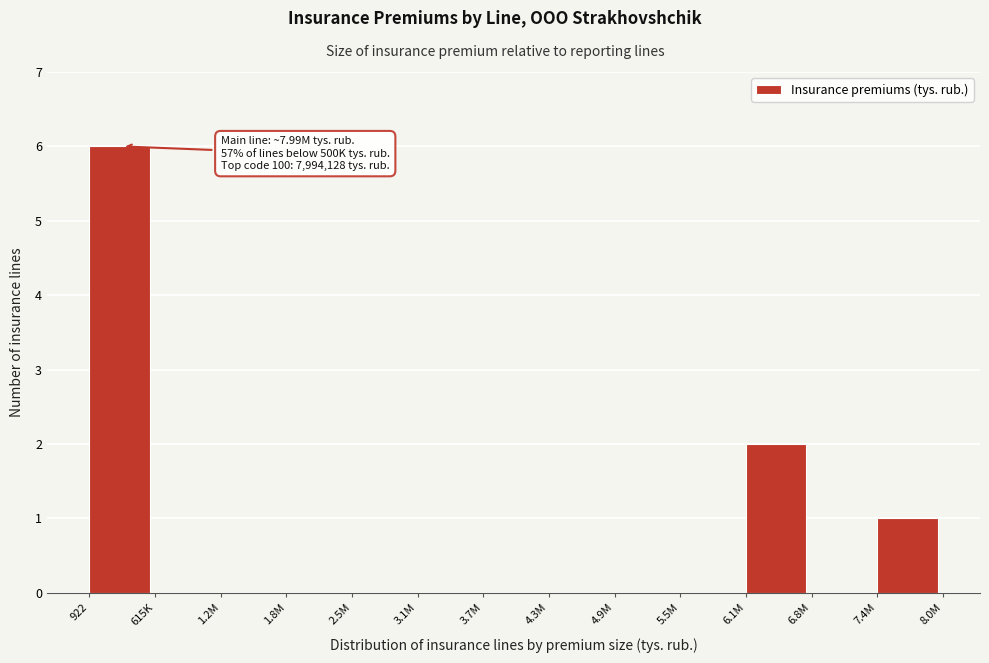

Reading left to right, what are all the values shown in this chart?

922=6	615K=0	1.2M=0	1.8M=0	2.5M=0	3.1M=0	3.7M=0	4.3M=0	4.9M=0	5.5M=0	6.1M=2	6.8M=0	7.4M=1